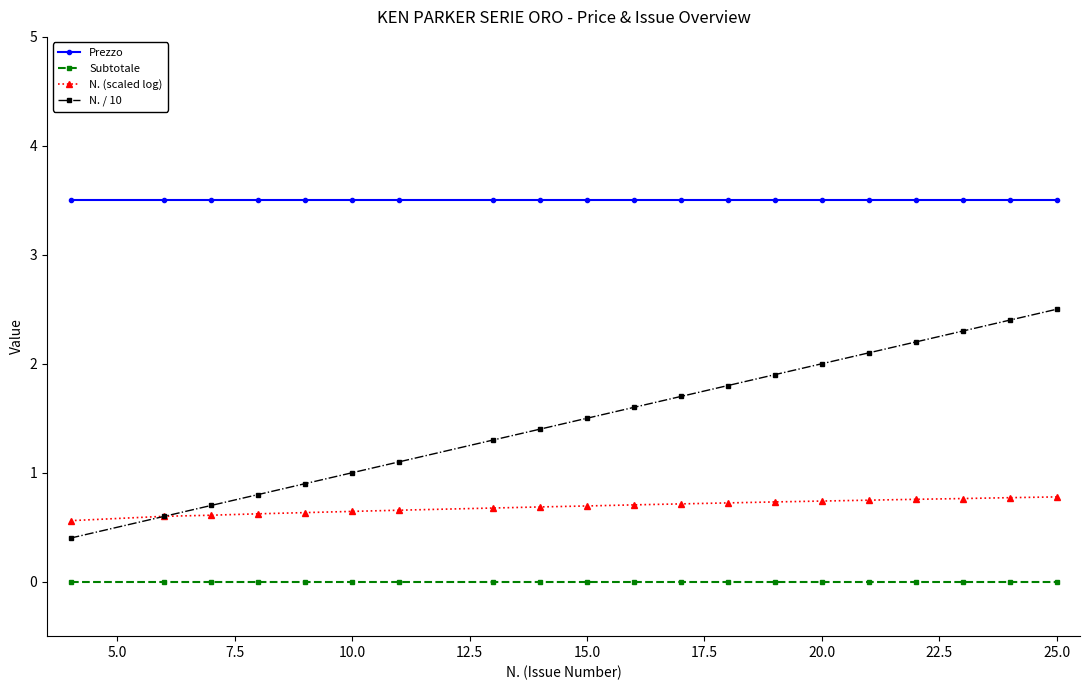

Which series has the largest total across all categories?

Prezzo